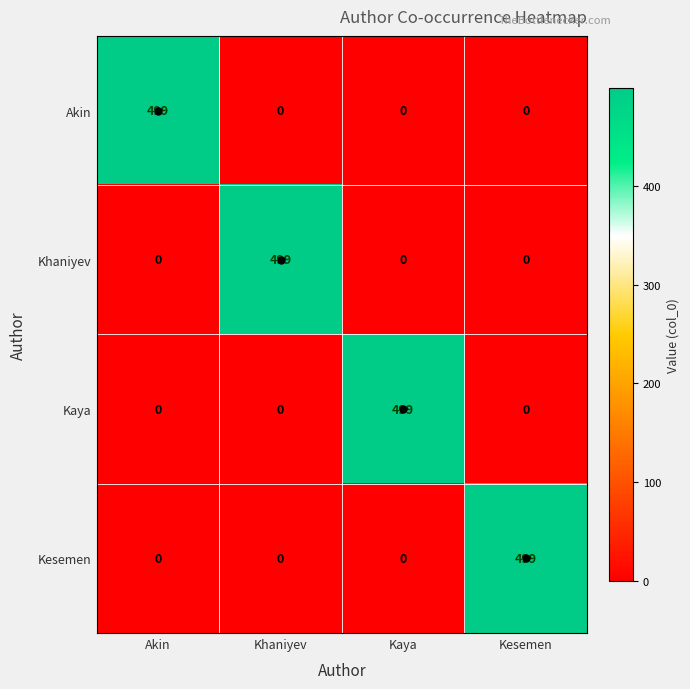

What is the total value across all series at Akin?

499